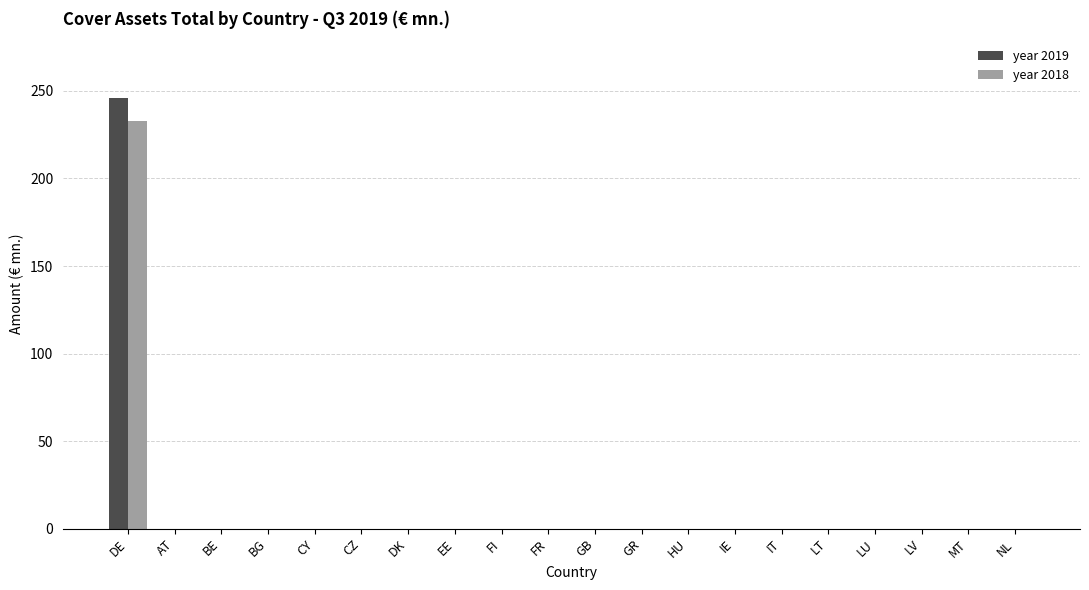

What is the highest value of the year 2019 series?

246.1